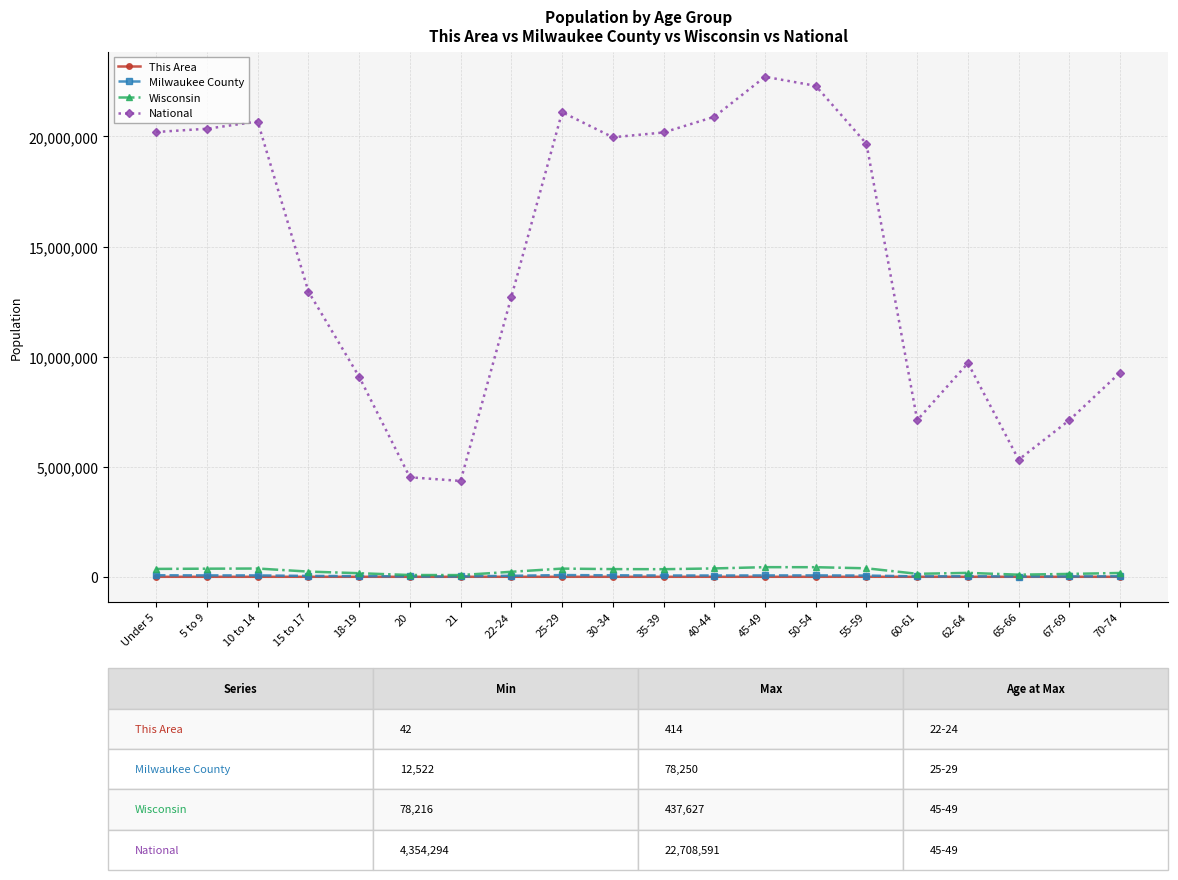

Which series has the largest total across all categories?

National